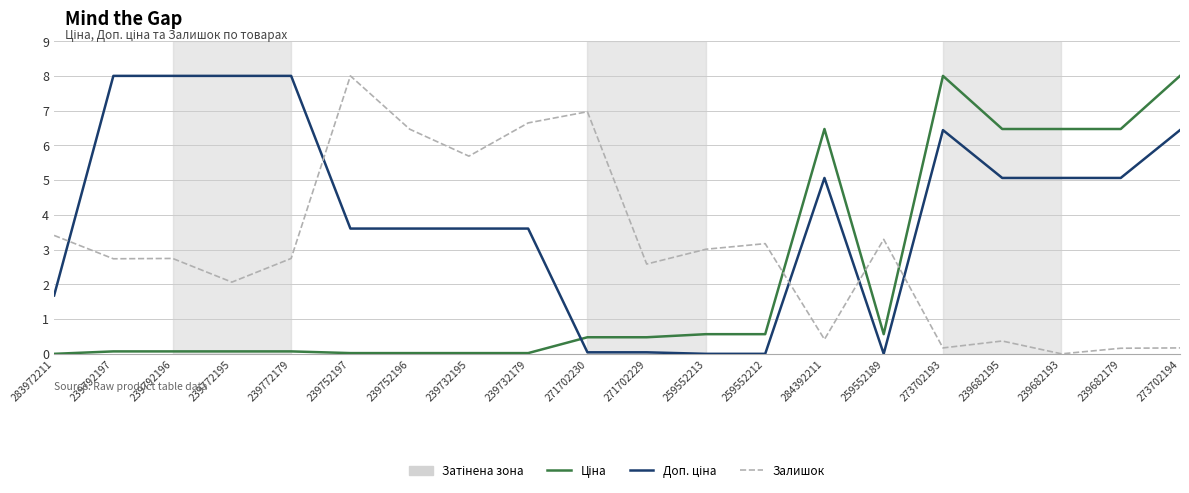

What is the total value across all series at 283972211?

5.1